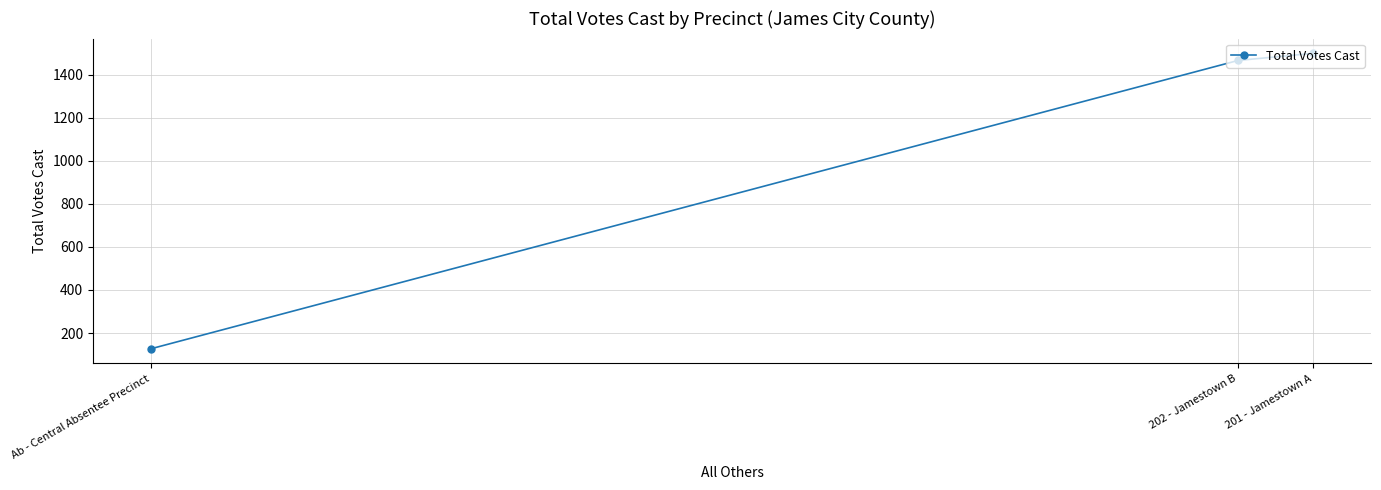

What is the value of the 1st point from the left?

127